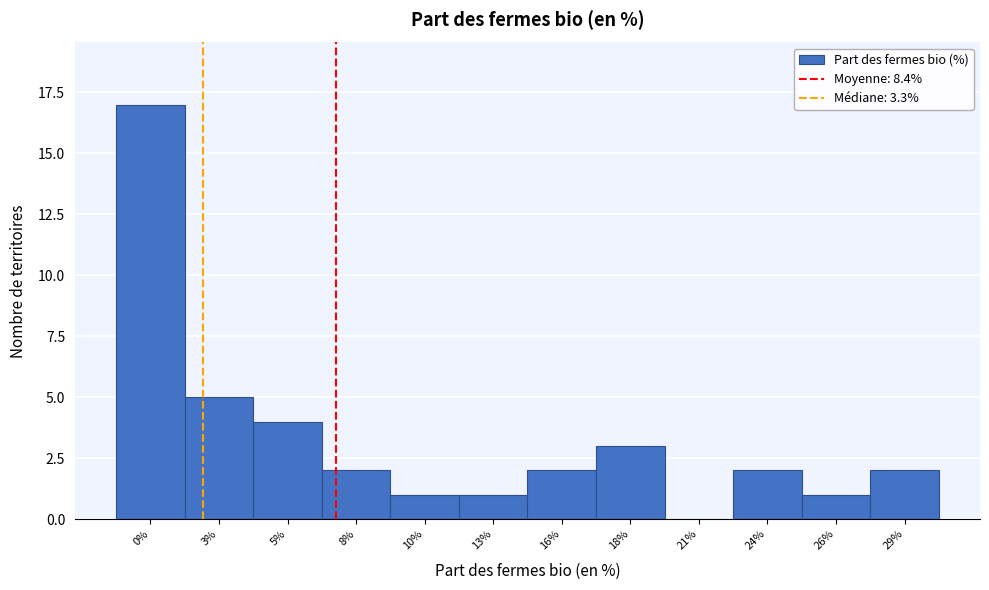

Reading right to left, list all the values displayed in this chart.

29%=2	26%=1	24%=2	21%=0	18%=3	16%=2	13%=1	10%=1	8%=2	5%=4	3%=5	0%=17